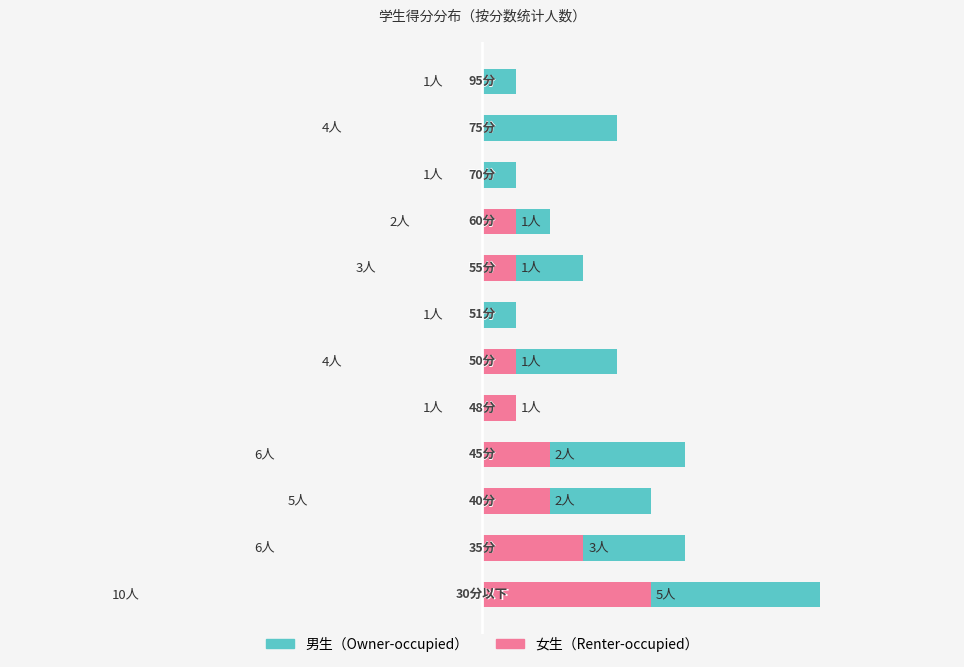

What are all the series names shown in the legend?

男生, 女生